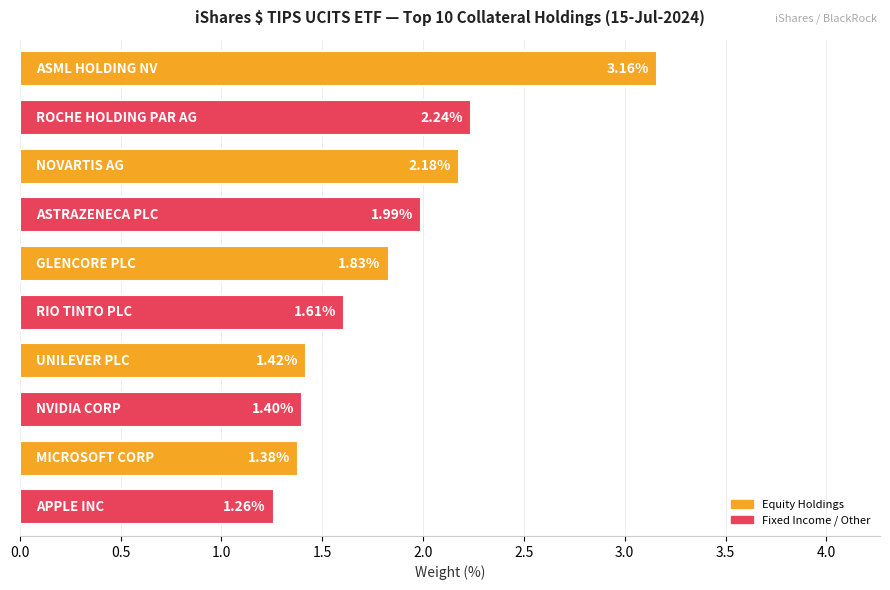

What is the difference between the second highest and second lowest values?

0.9